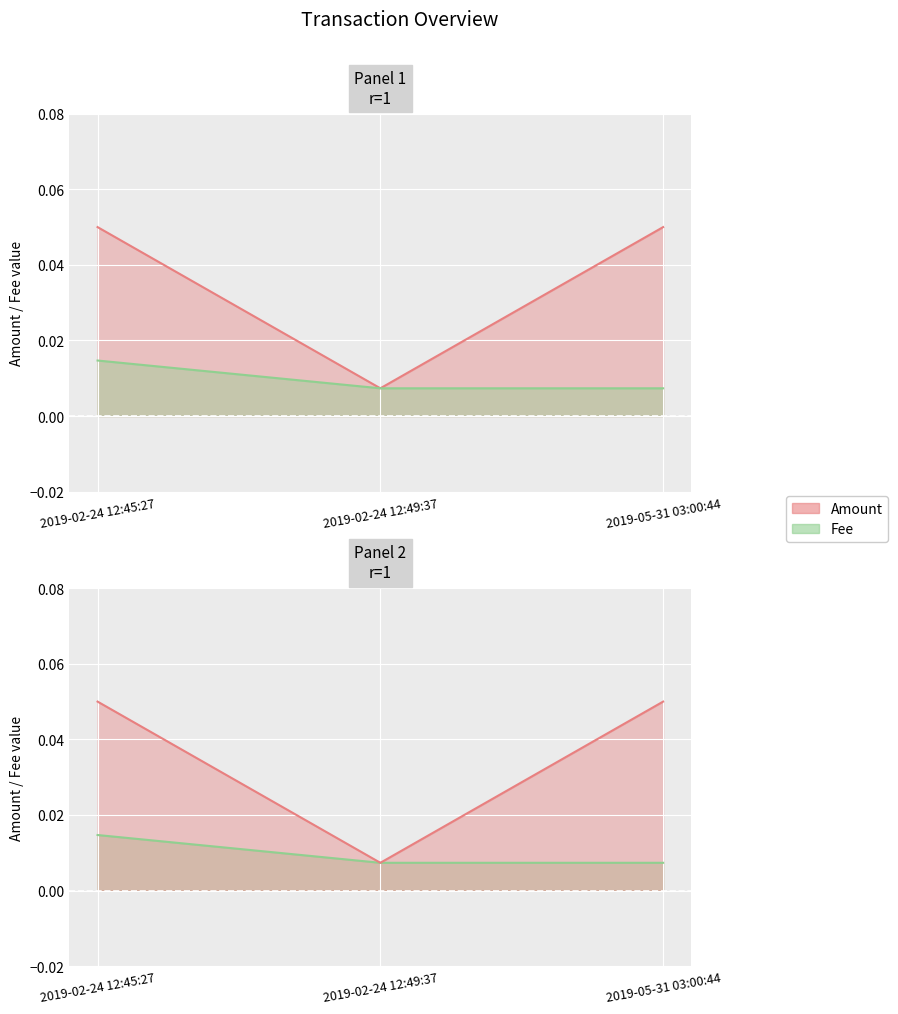

At which category is the sum across all series the highest?

2019-02-24 12:45:27